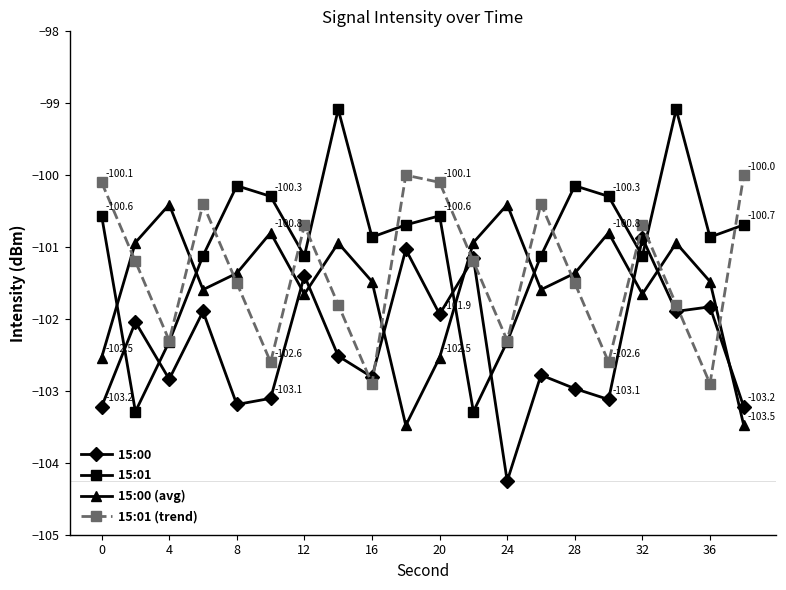

In 15:01 (trend), how many points are higher than both neighbors (excluding endpoints)?

5